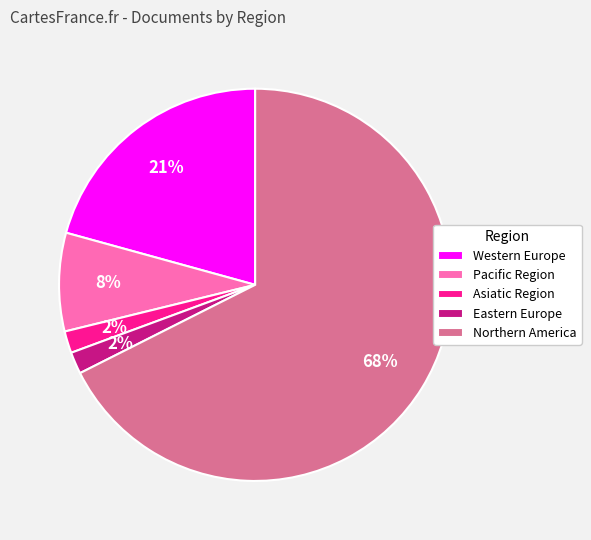

Which slice is the largest?

Northern America